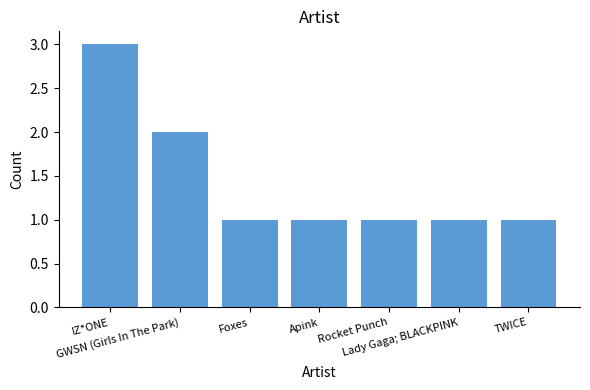

What position from the right is GWSN (Girls In The Park)?

6